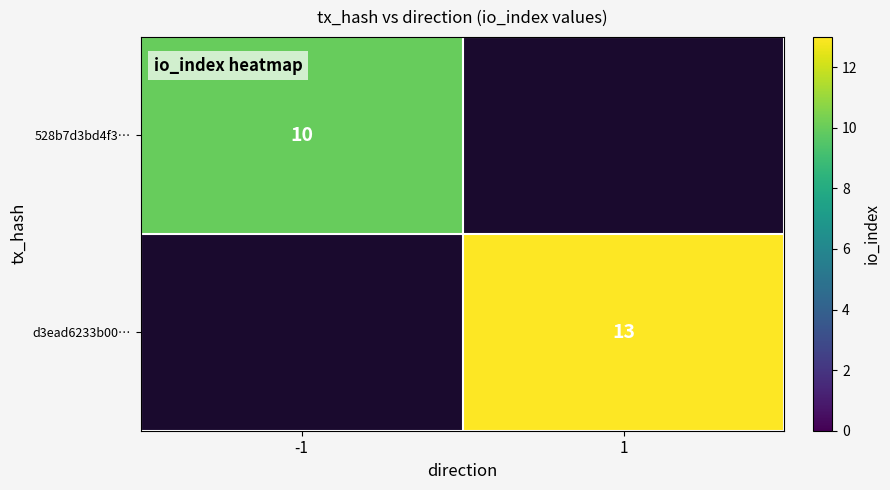

Is it true that d3ead6233b00… equals 13 at 1?

True